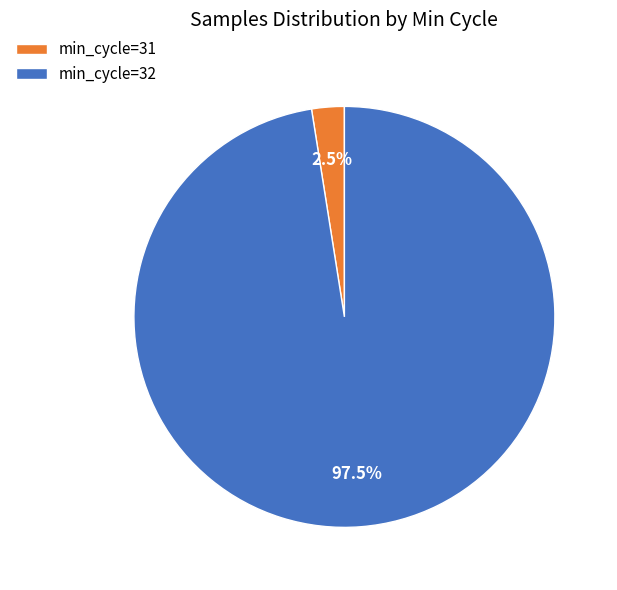

Which slice is the largest?

min_cycle=32